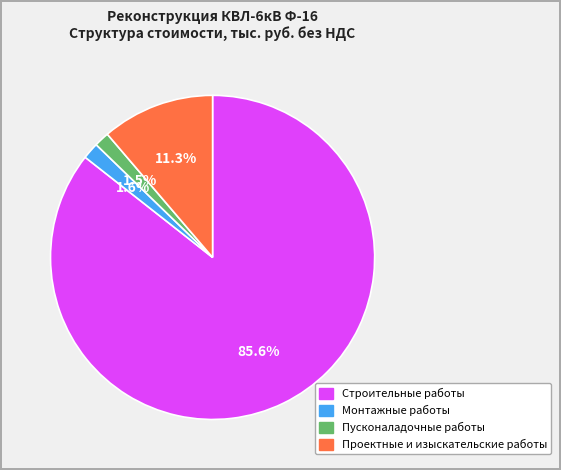

True or false: Проектные и изыскательские работы accounts for 1% of the total.

False